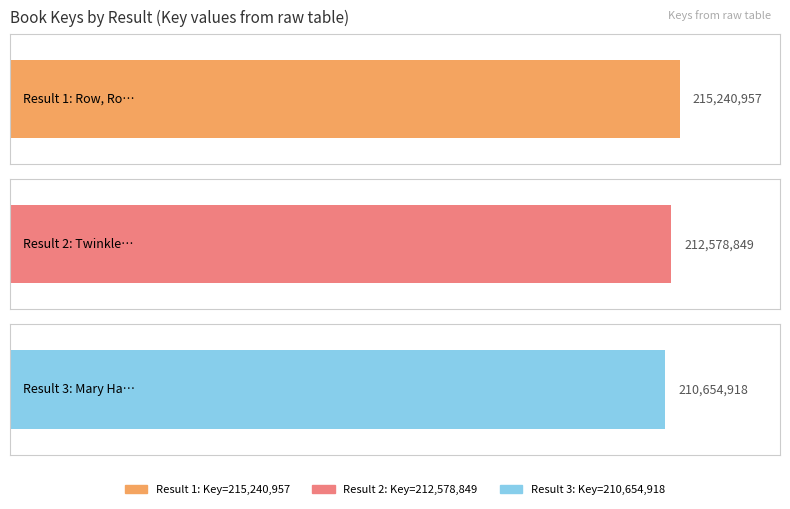

What is the maximum value shown in the chart?

215240957